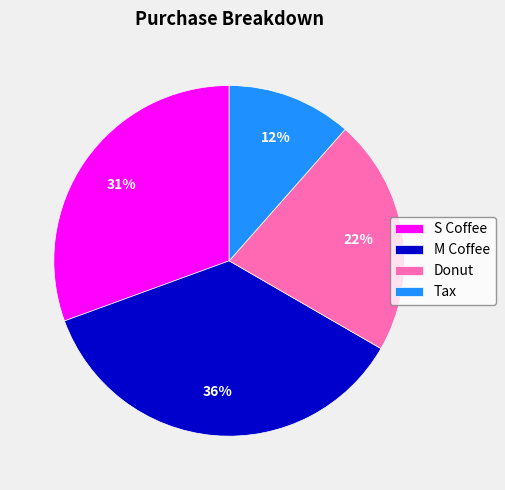

Is it true that M Coffee is 36% of the pie?

True